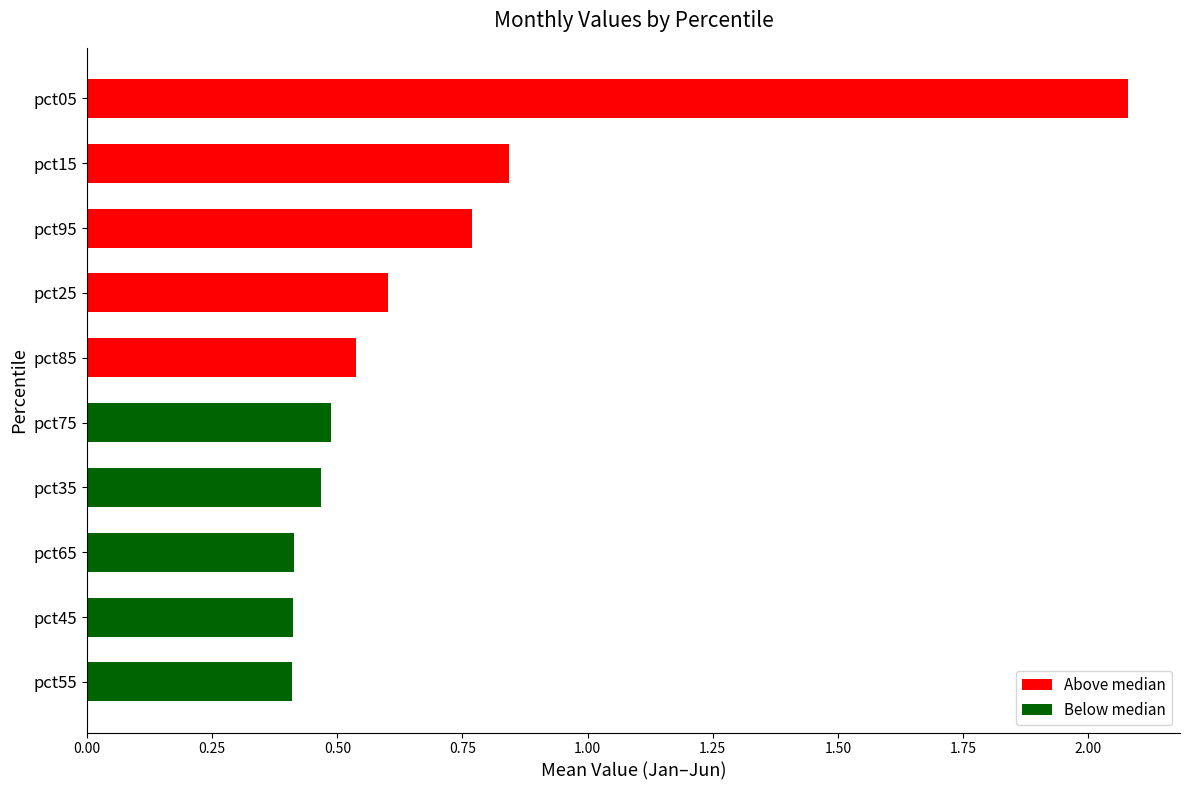

What is the sum of all values?

7.0